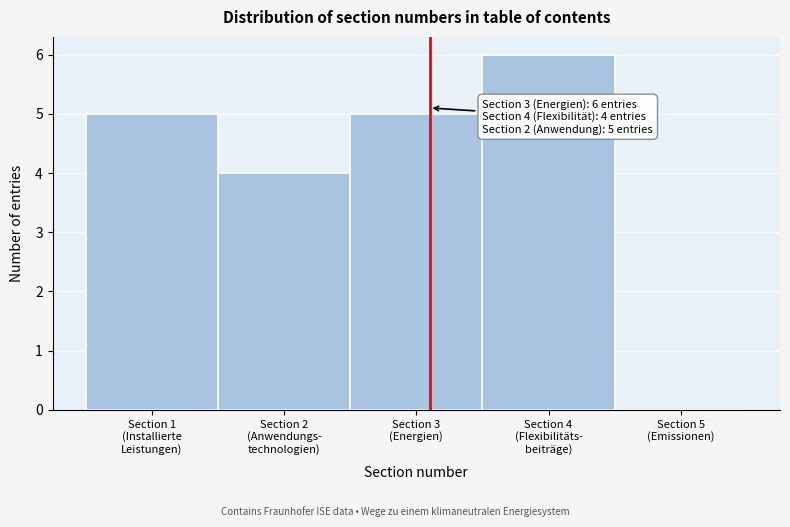

What is the maximum value shown in the chart?

6